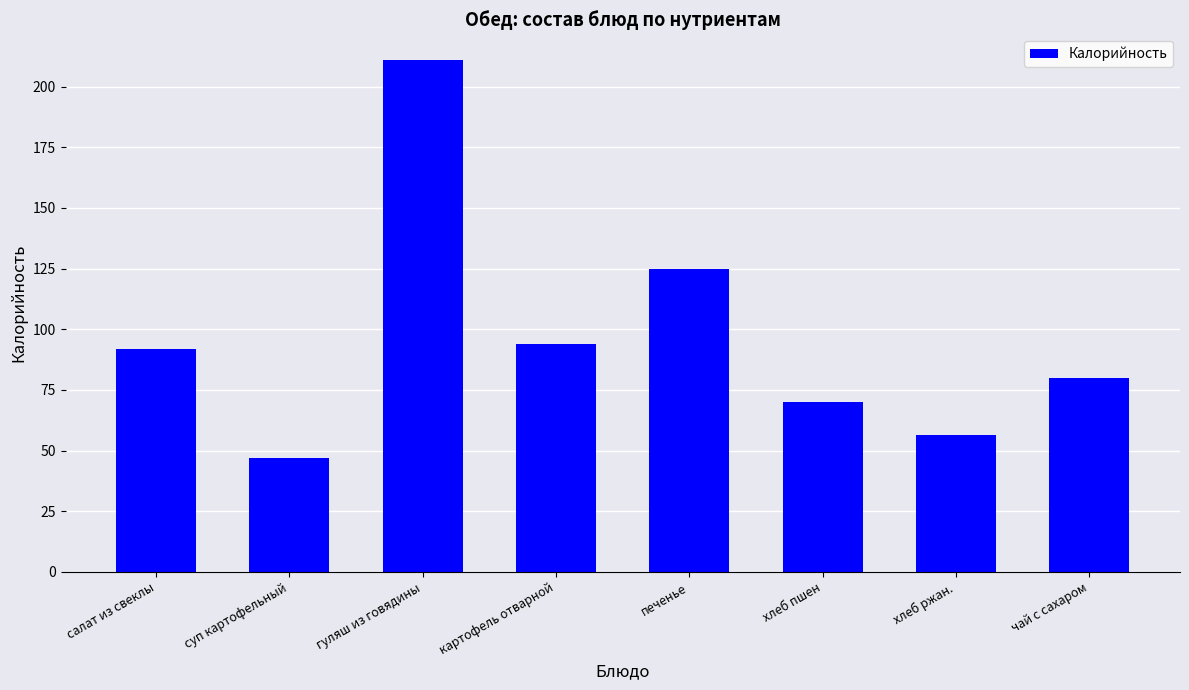

What is the change in value from гуляш из говядины to хлеб пшен?

-141.0